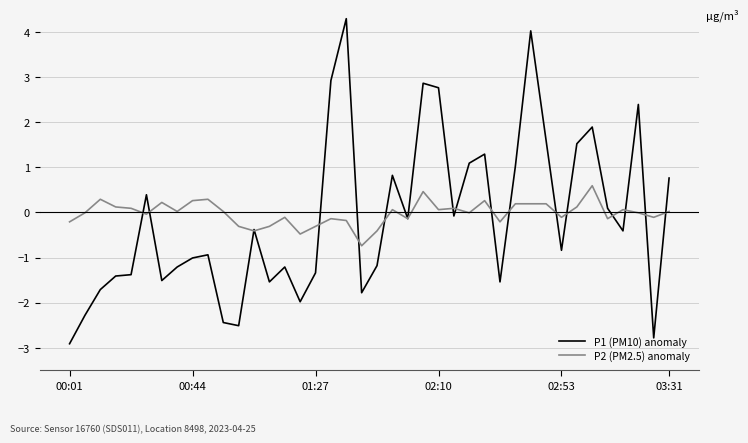

Rank the series by their maximum value, from lowest to highest.

P2 (PM2.5) anomaly, P1 (PM10) anomaly